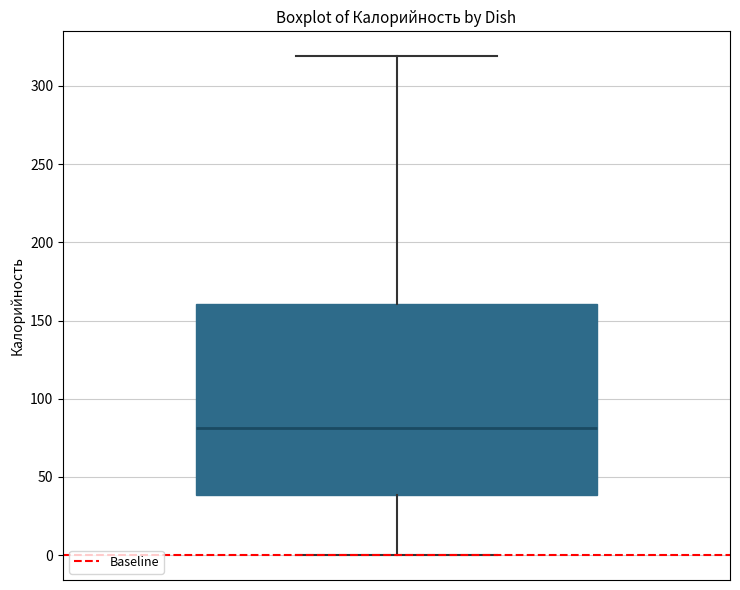

Transcribe this box plot: give where the median line is, the range the box spans, and where the two whiskers end, as read against the y-axis. The values are not printed on the chart, so give them approximately, as read against the axis.

median 80, box 40 to 160, whiskers 0 to 320